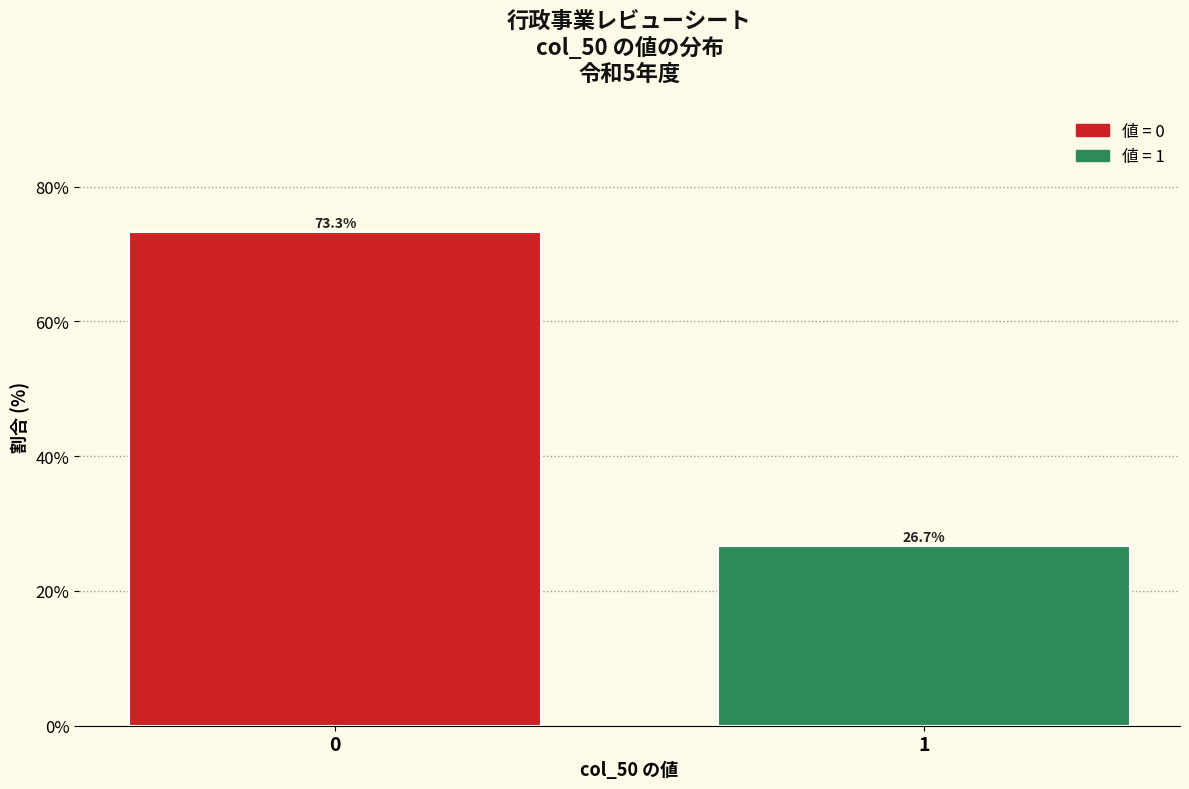

Reading right to left, transcribe all the data shown in this chart.

26.7	73.3